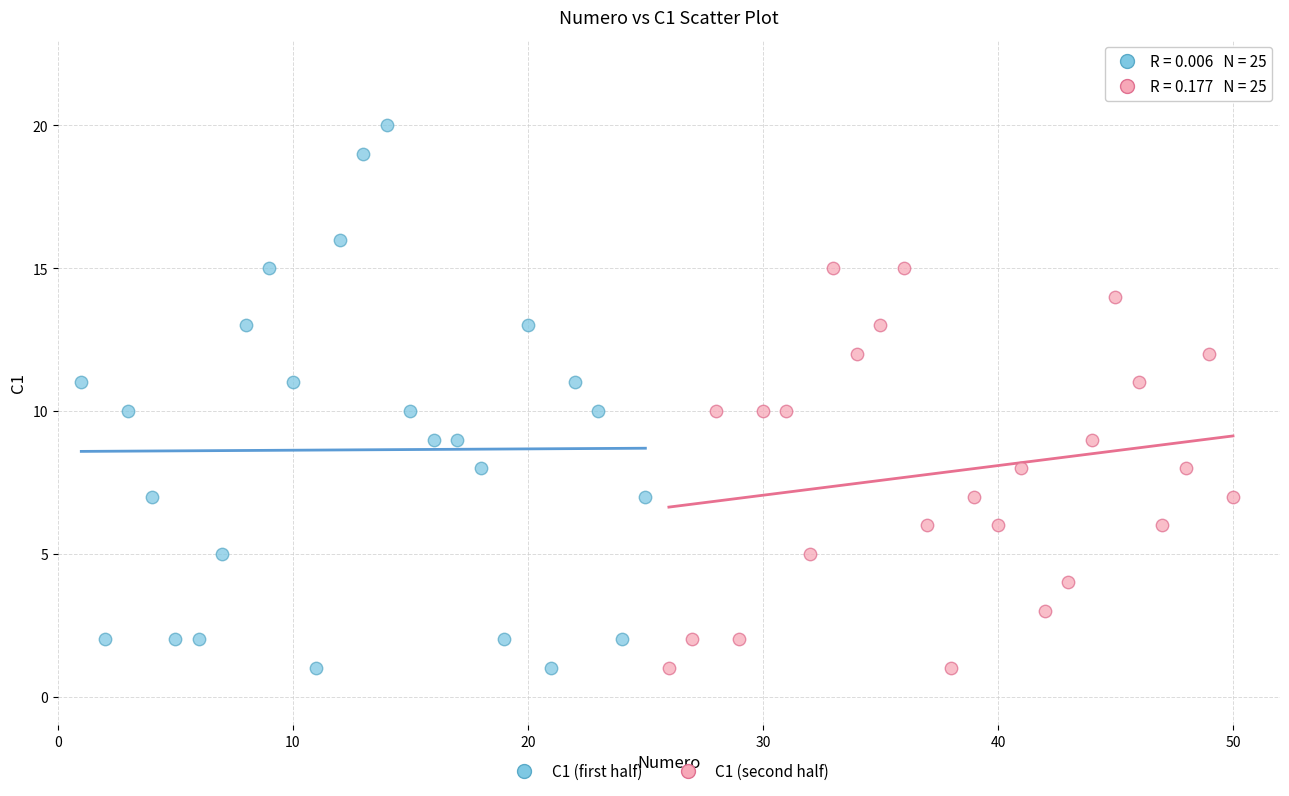

Which series reaches the maximum Y coordinate?

C1 (first half)